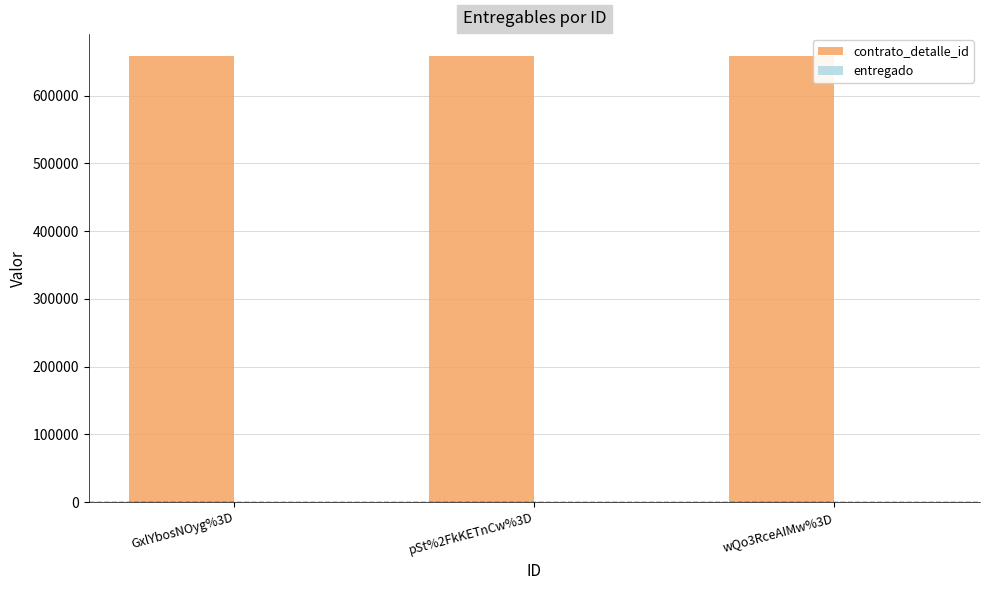

What is the sum of all contrato_detalle_id values?

1973994